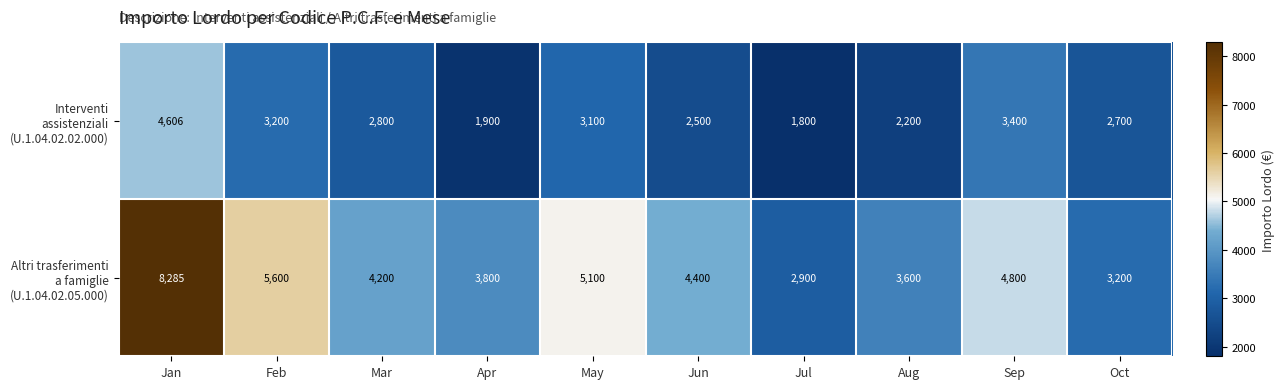

What is the total value across all series at Sep?

8200